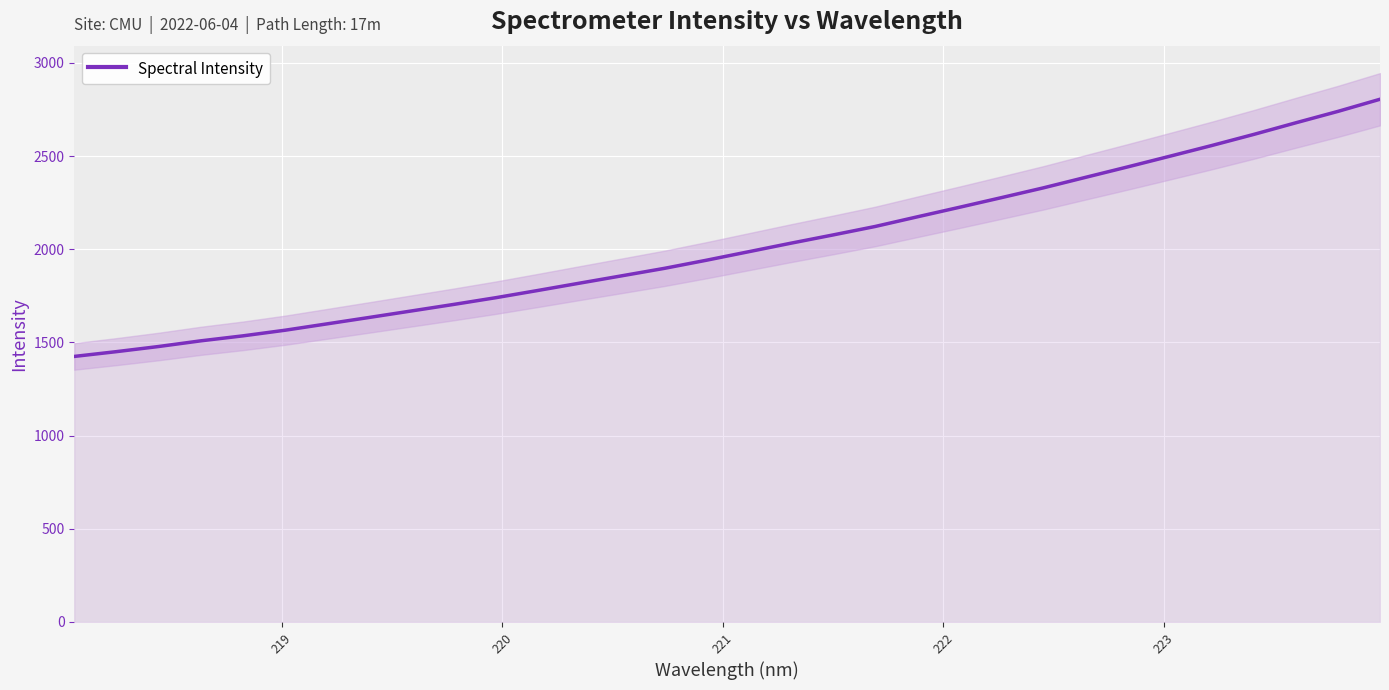

What is the maximum value shown in the chart?

2805.4